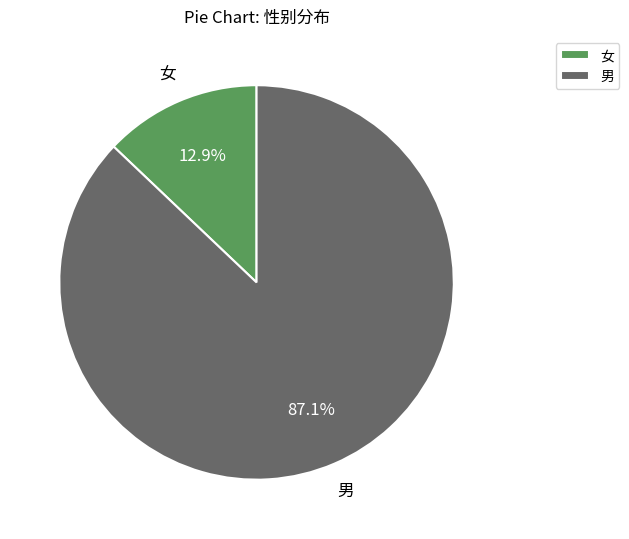

Combined, do 女 and 男 account for over 50%?

Yes